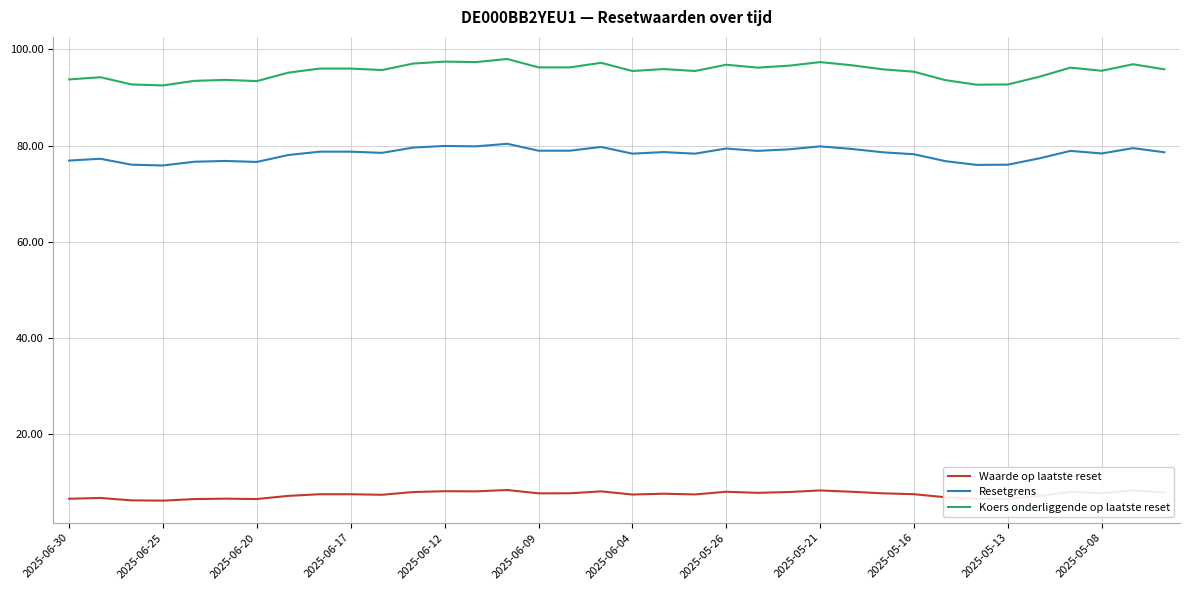

Which series has the widest spread of values?

Koers onderliggende op laatste reset